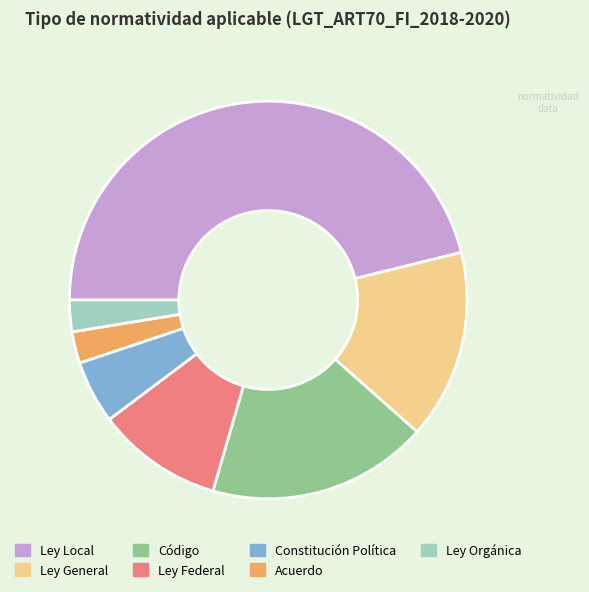

The Código slice represents 18% of the pie. True or false?

True